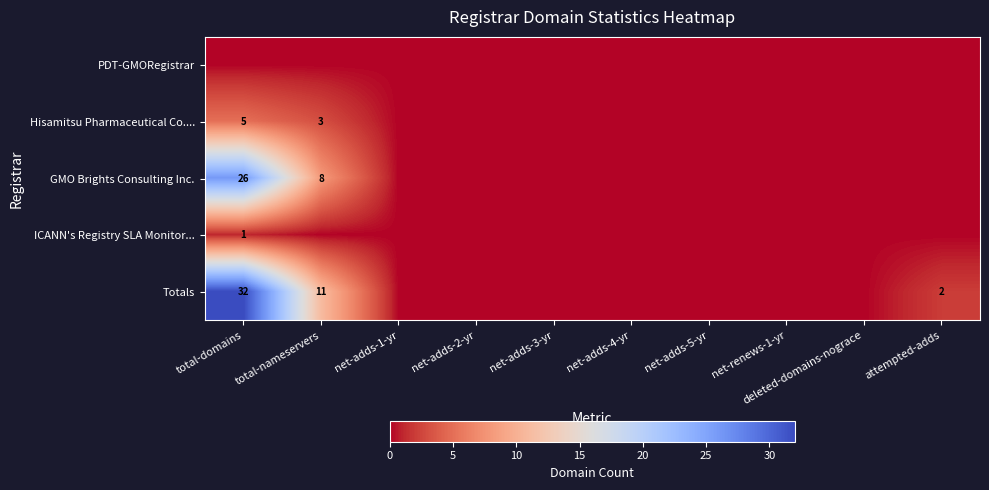

Is it true that Hisamitsu Pharmaceutical Co.... equals 3 at total-nameservers?

True